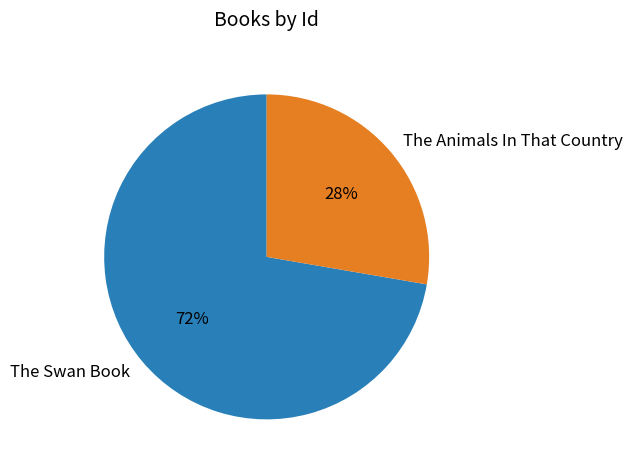

Is it true that The Animals In That Country is 18% of the pie?

False